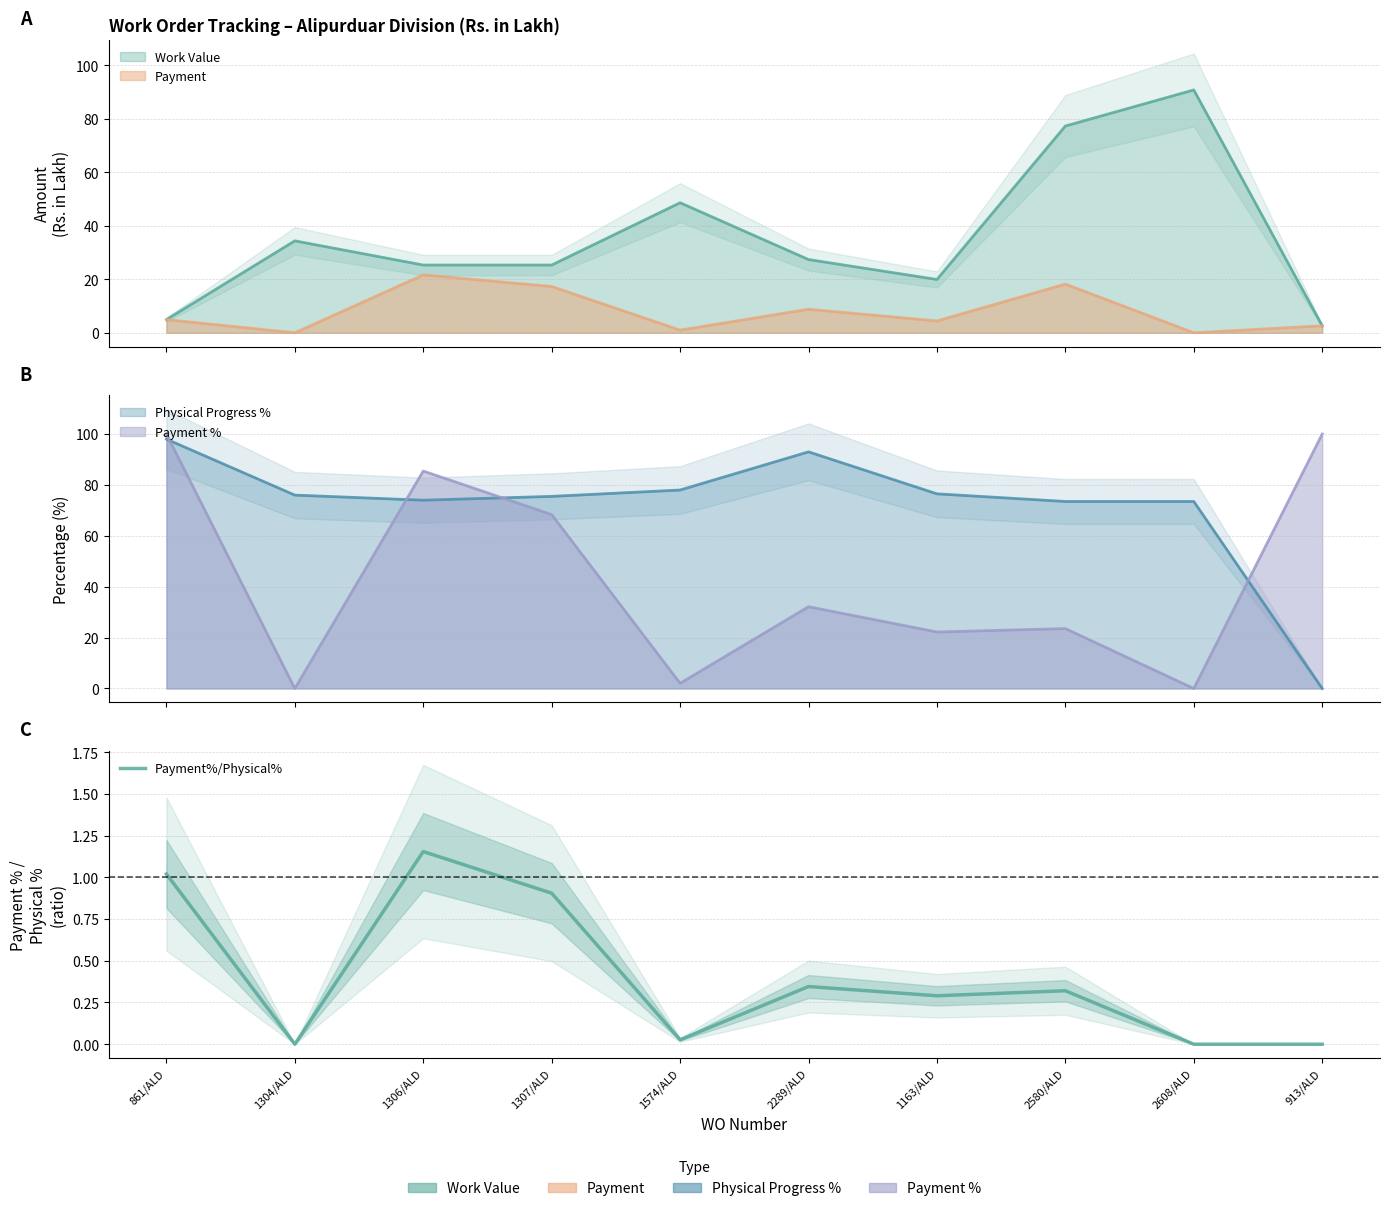

Where is the first local minimum?

1304/ALD